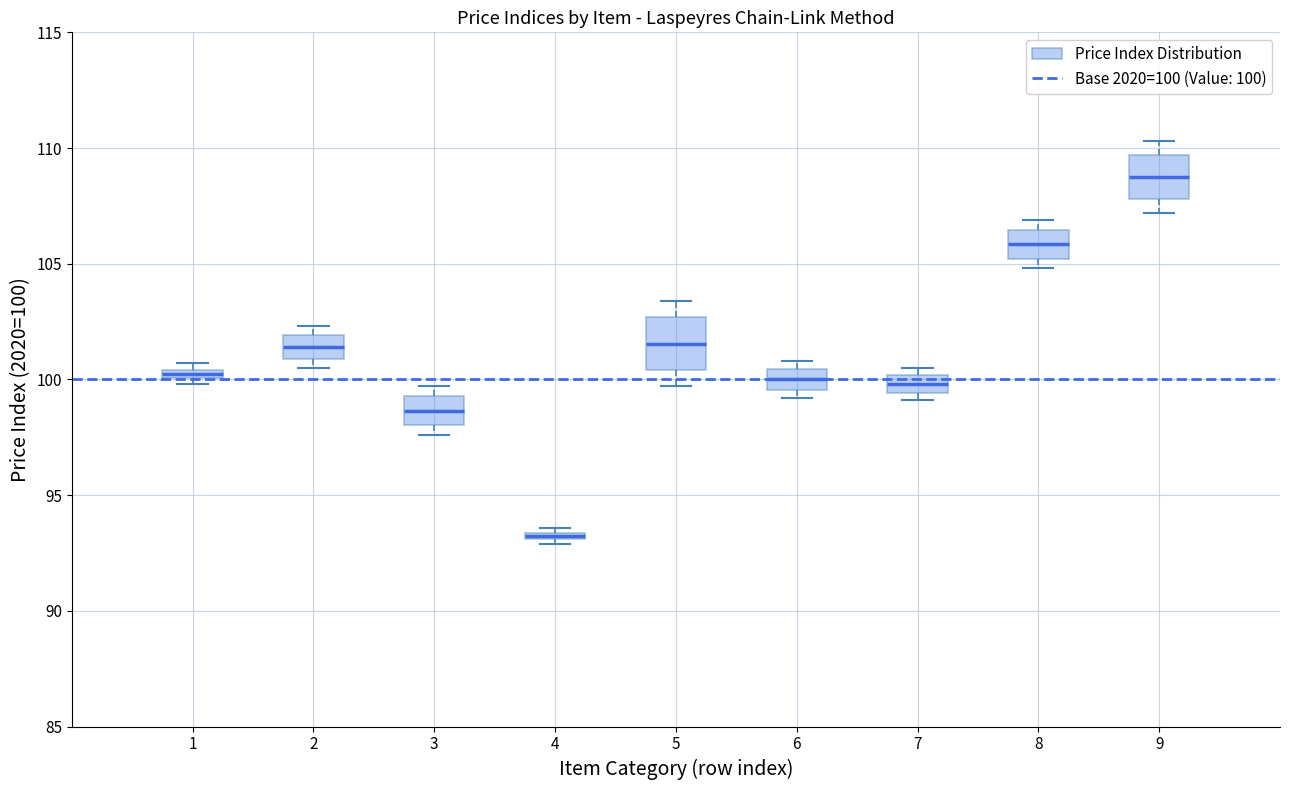

Which box's median line is the highest?

9